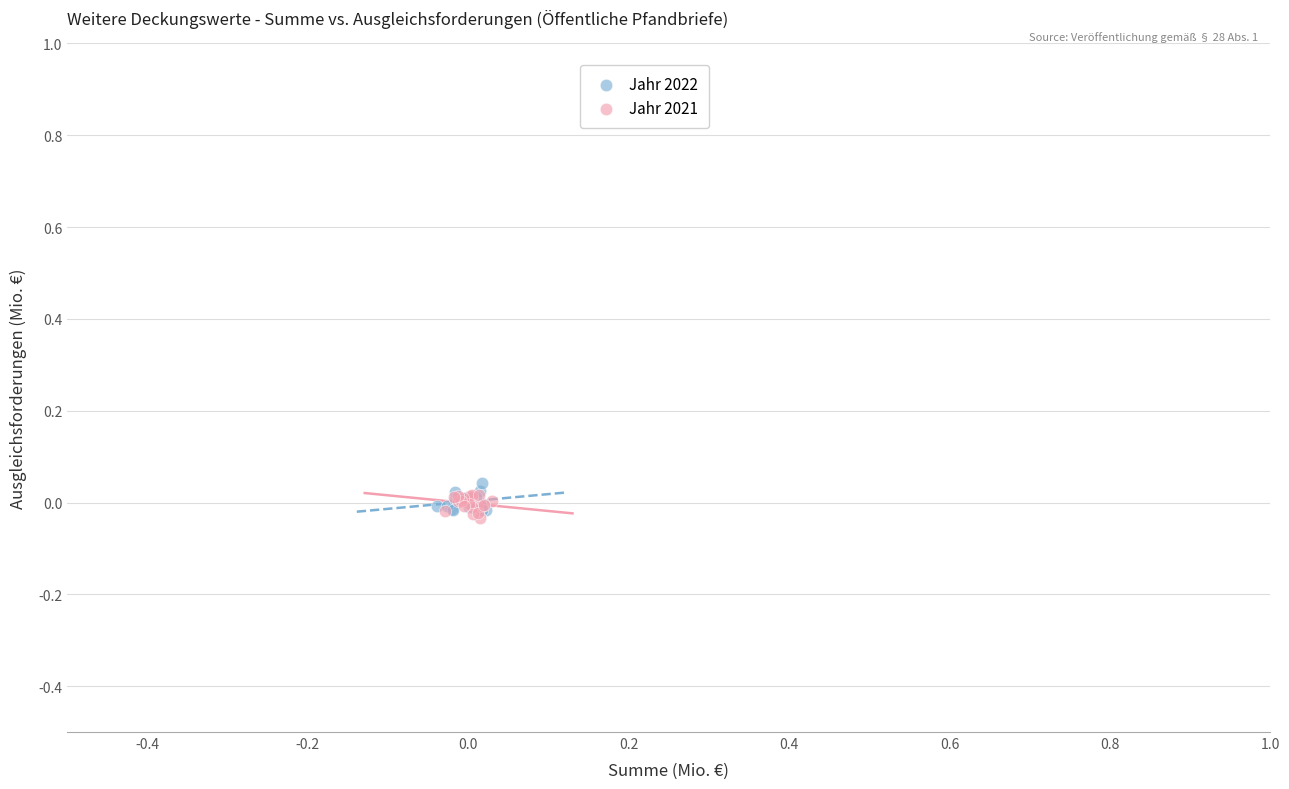

Which series contains the highest Y value?

Jahr 2022